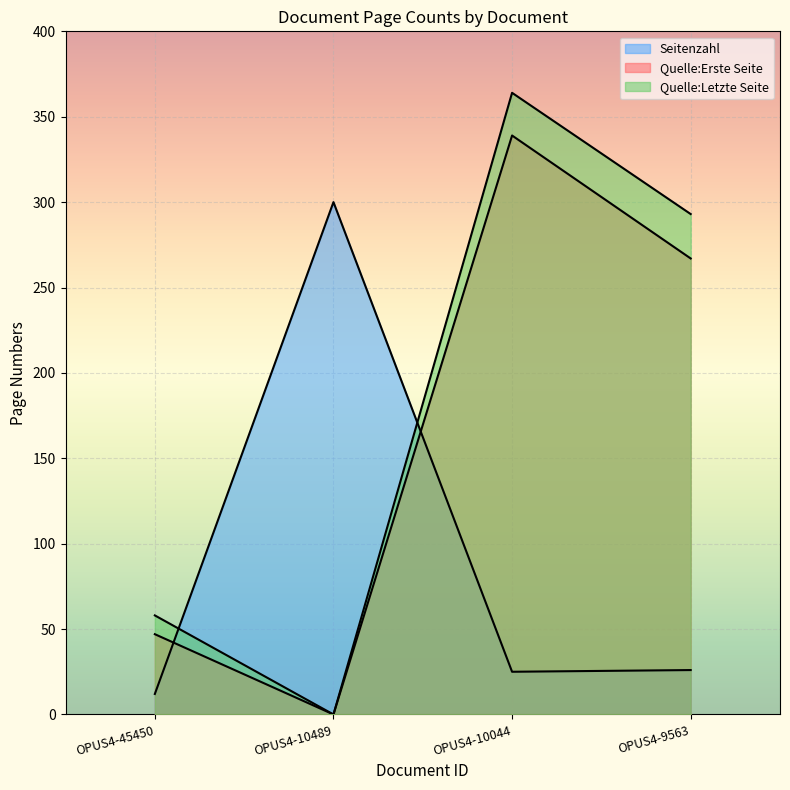

At which label does Quelle:Letzte Seite reach its peak?

OPUS4-10044